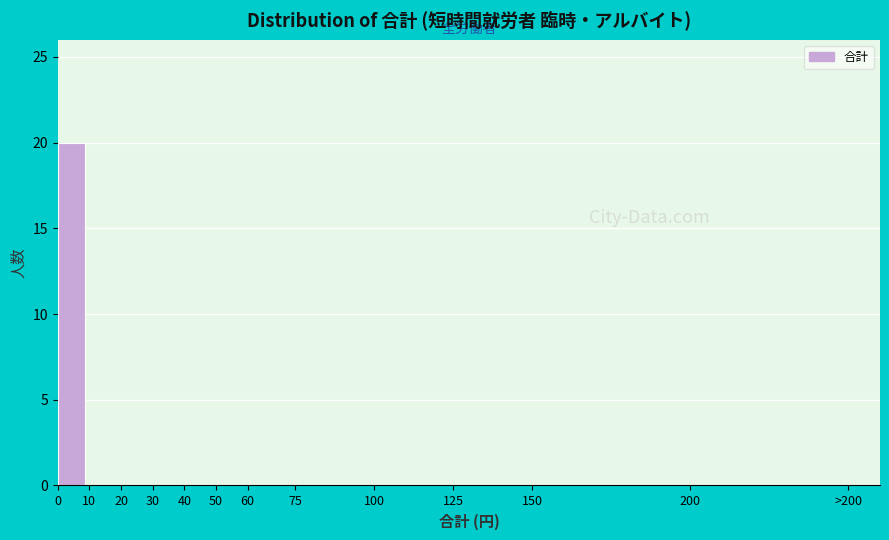

Reading left to right, what are all the values shown in this chart?

0=20	10=0	20=0	30=0	40=0	50=0	60=0	75=0	100=0	125=0	150=0	200=0